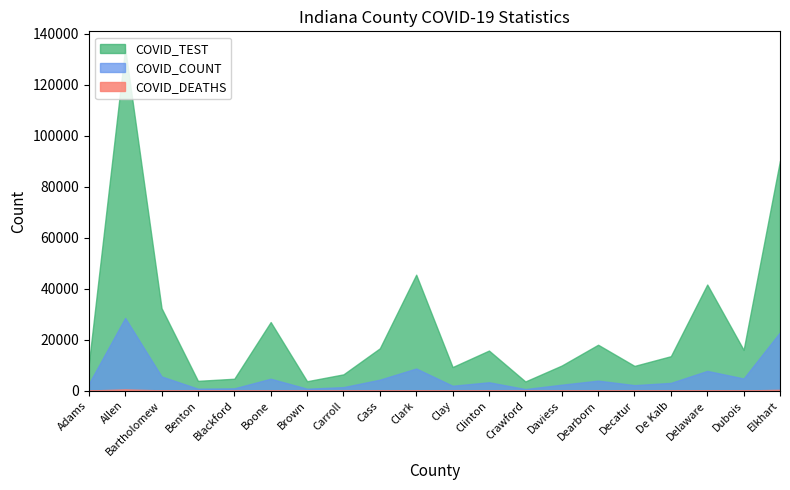

What is the maximum value for COVID_COUNT?

28532